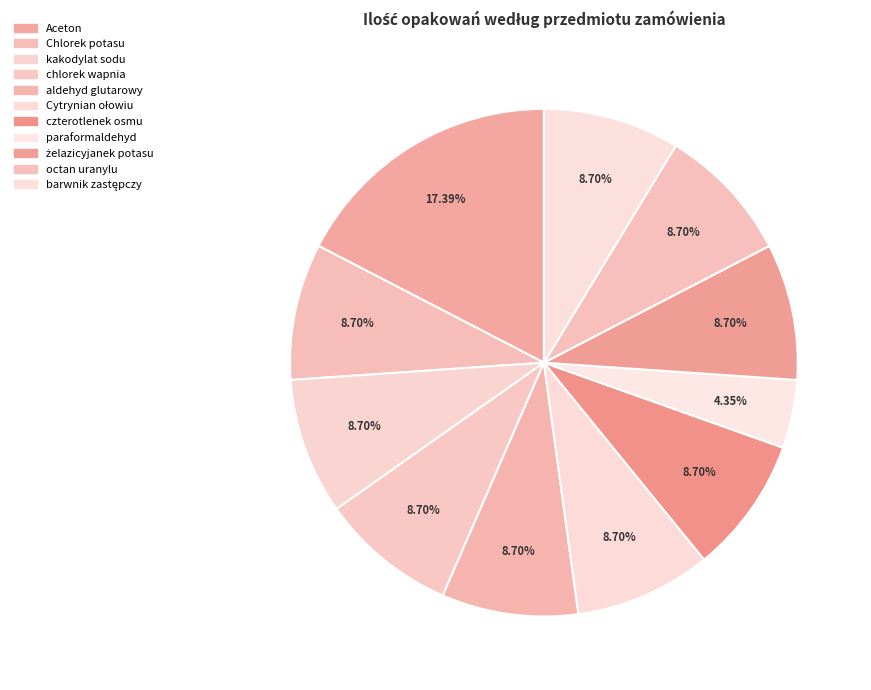

What is the total percentage of chlorek wapnia and octan uranylu?

17.4%